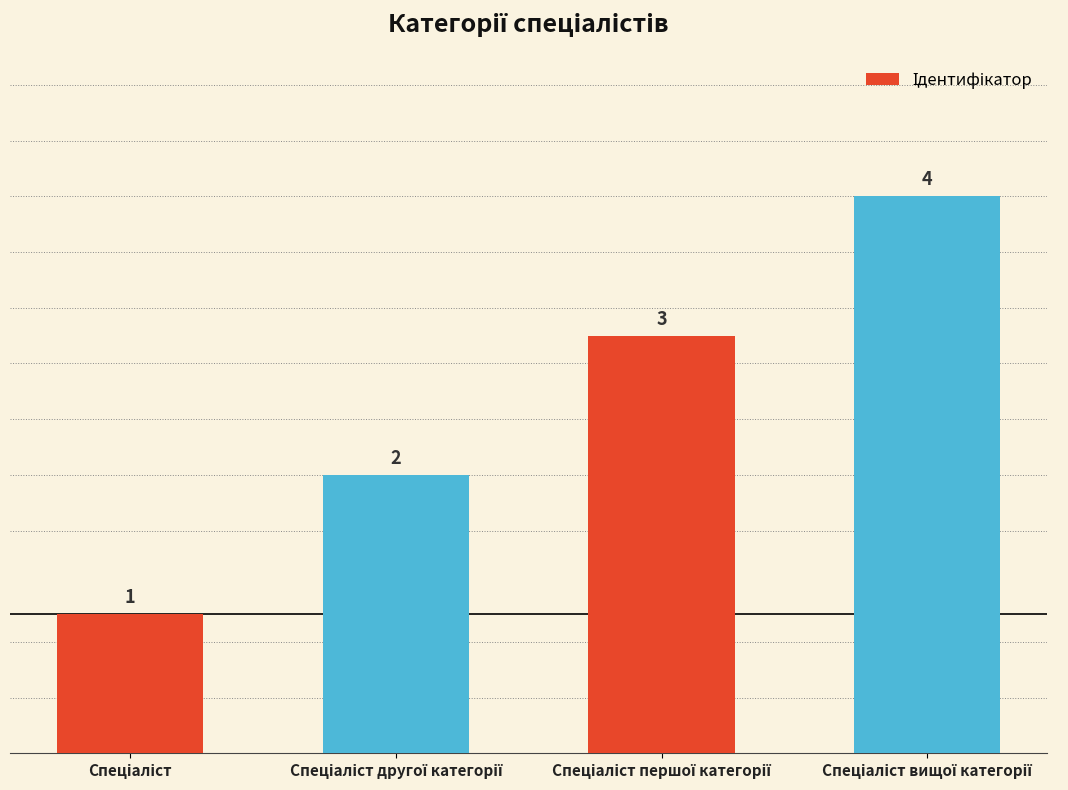

What is the value of the 1st bar from the left?

1